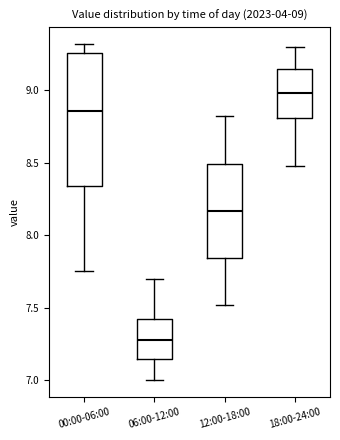

Which box's median line is the highest?

18:00-24:00